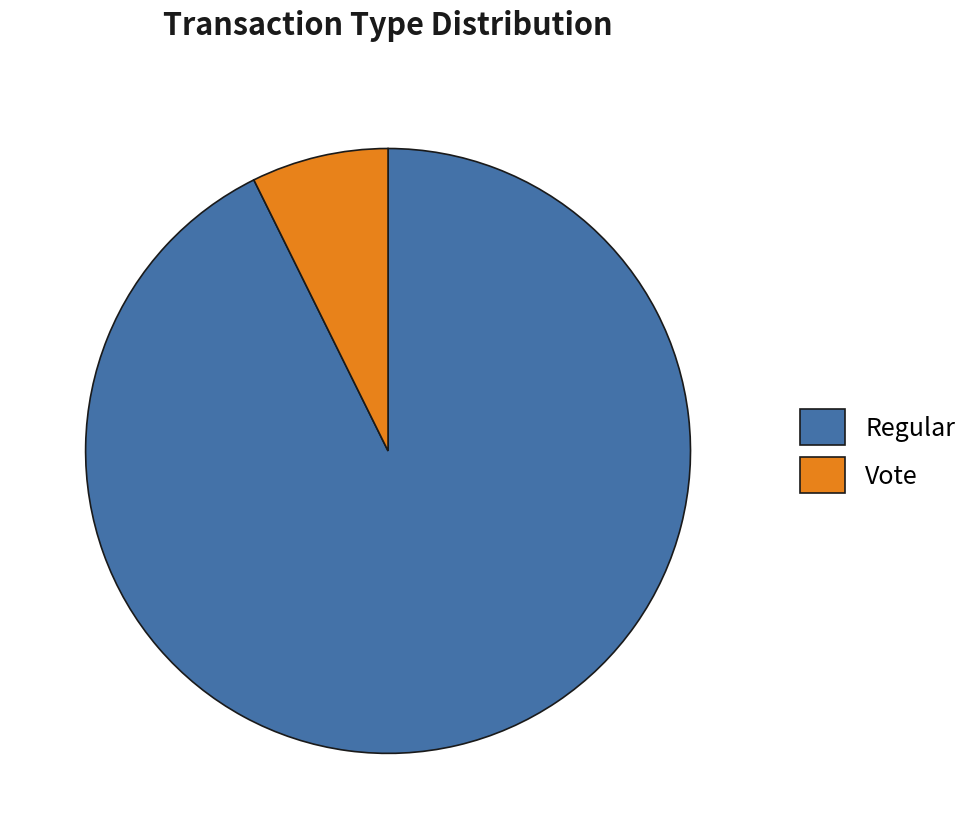

Is it true that Vote is 18% of the pie?

False